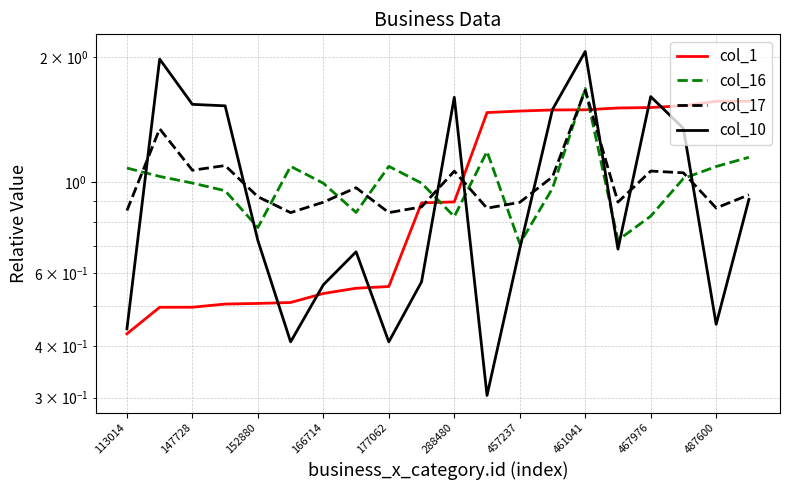

How many interior local peaks does the col_17 series have?

6